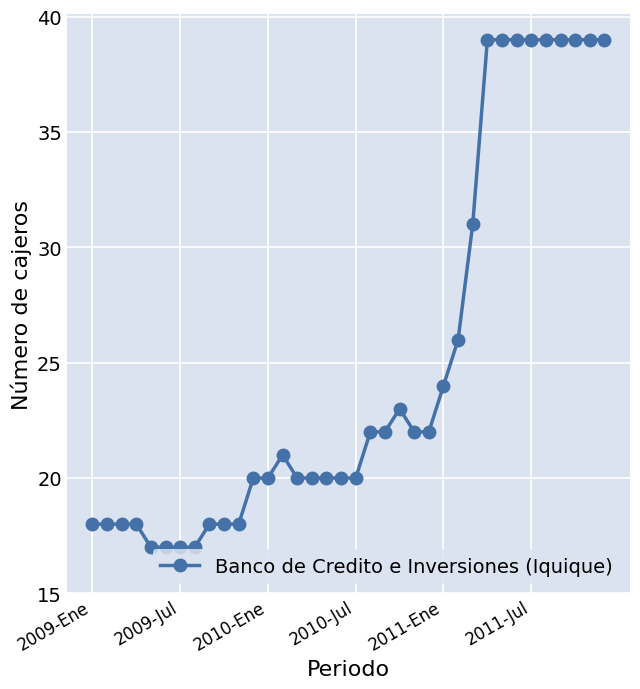

What is the difference between the second highest and second lowest values?

22